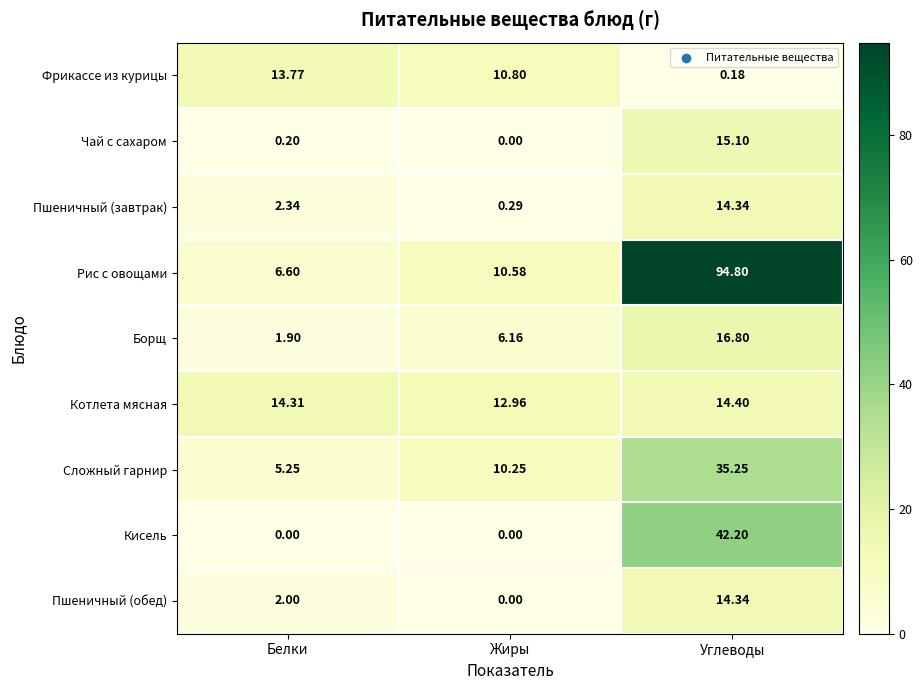

At which label is Рис с овощами closest to 50?

Жиры